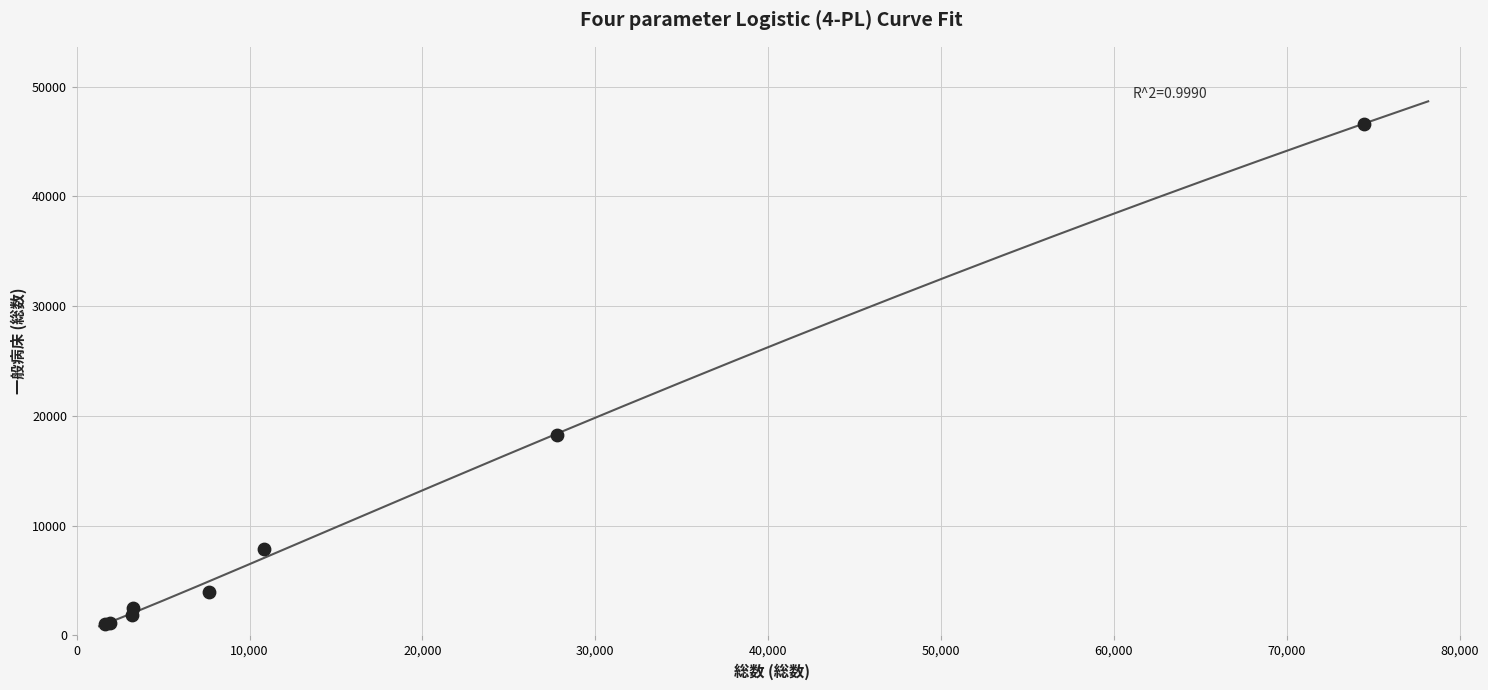

What Y value in the scatter plot is closest to 23844?

18278